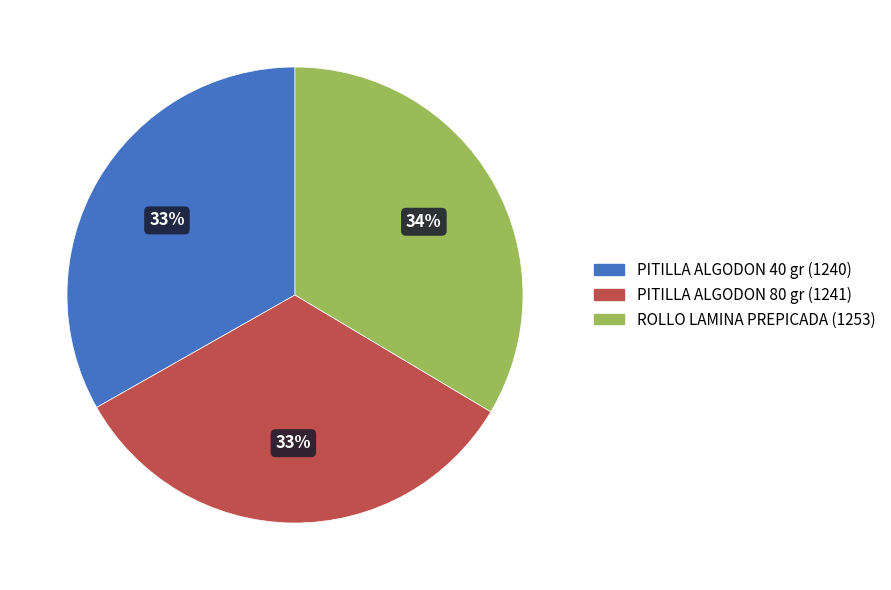

To the nearest percent, what is the combined percentage of ROLLO LAMINA PREPICADA and PITILLA ALGODON 80 gr?

67%